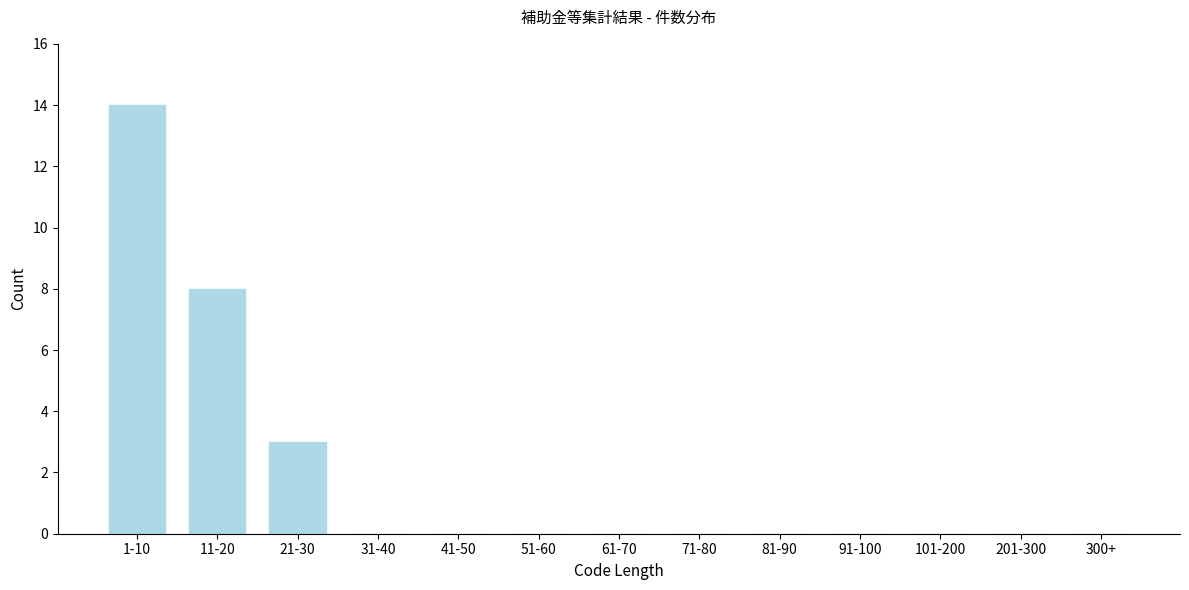

Reading left to right, transcribe all the data shown in this chart.

1-10=14	11-20=8	21-30=3	31-40=0	41-50=0	51-60=0	61-70=0	71-80=0	81-90=0	91-100=0	101-200=0	201-300=0	300+=0